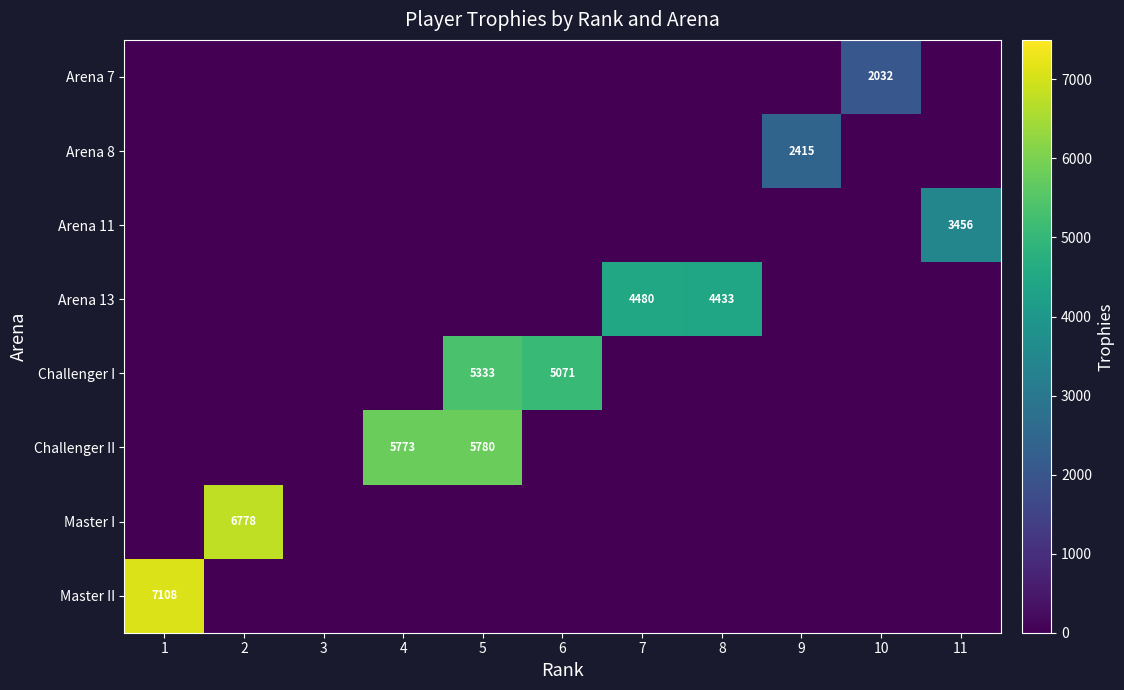

The Arena 13 series shows 4433 at 8. True or false?

True